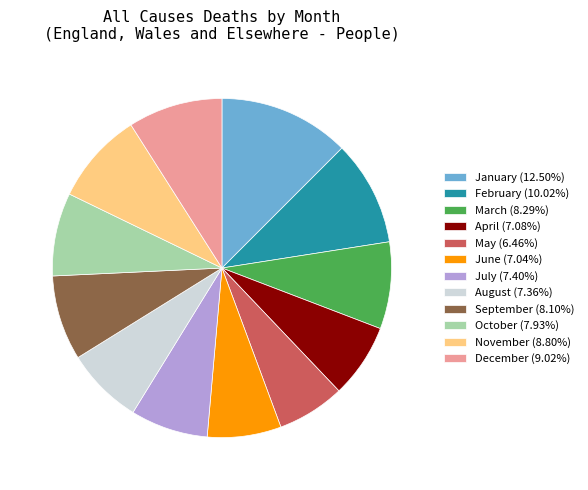

Is the sum of July (7.40%) and October (7.93%) greater than half?

No